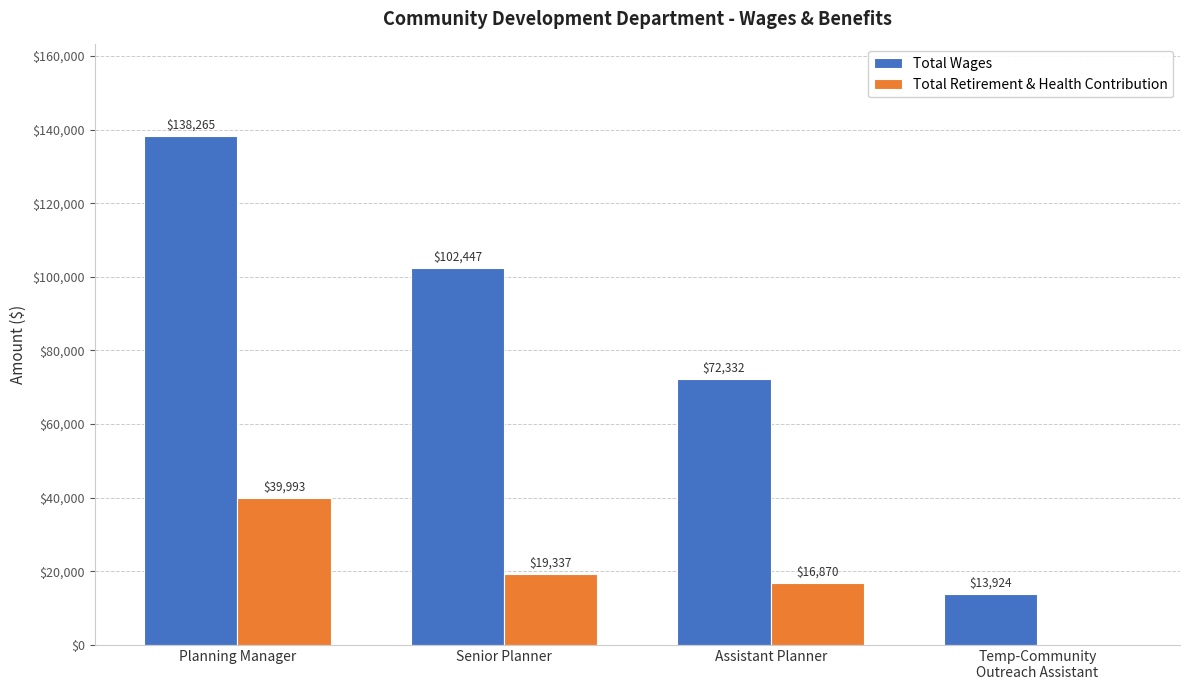

Reading left to right, list all the values displayed in this chart.

Total Wages: 138265	102447	72332	13924
Total Retirement & Health Contribution: 39993	19337	16870	0